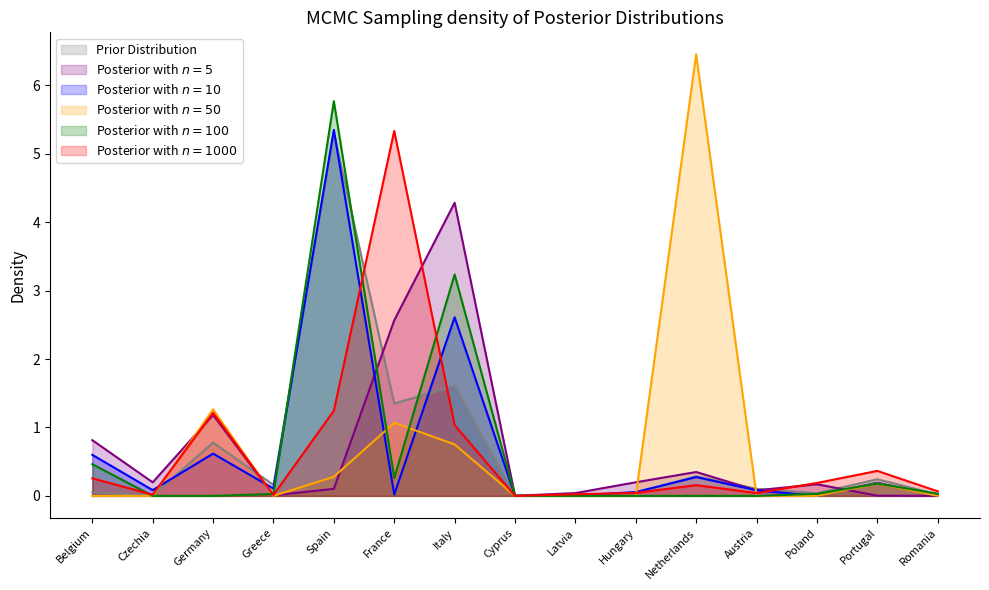

Count the number of categories in the chart.

15